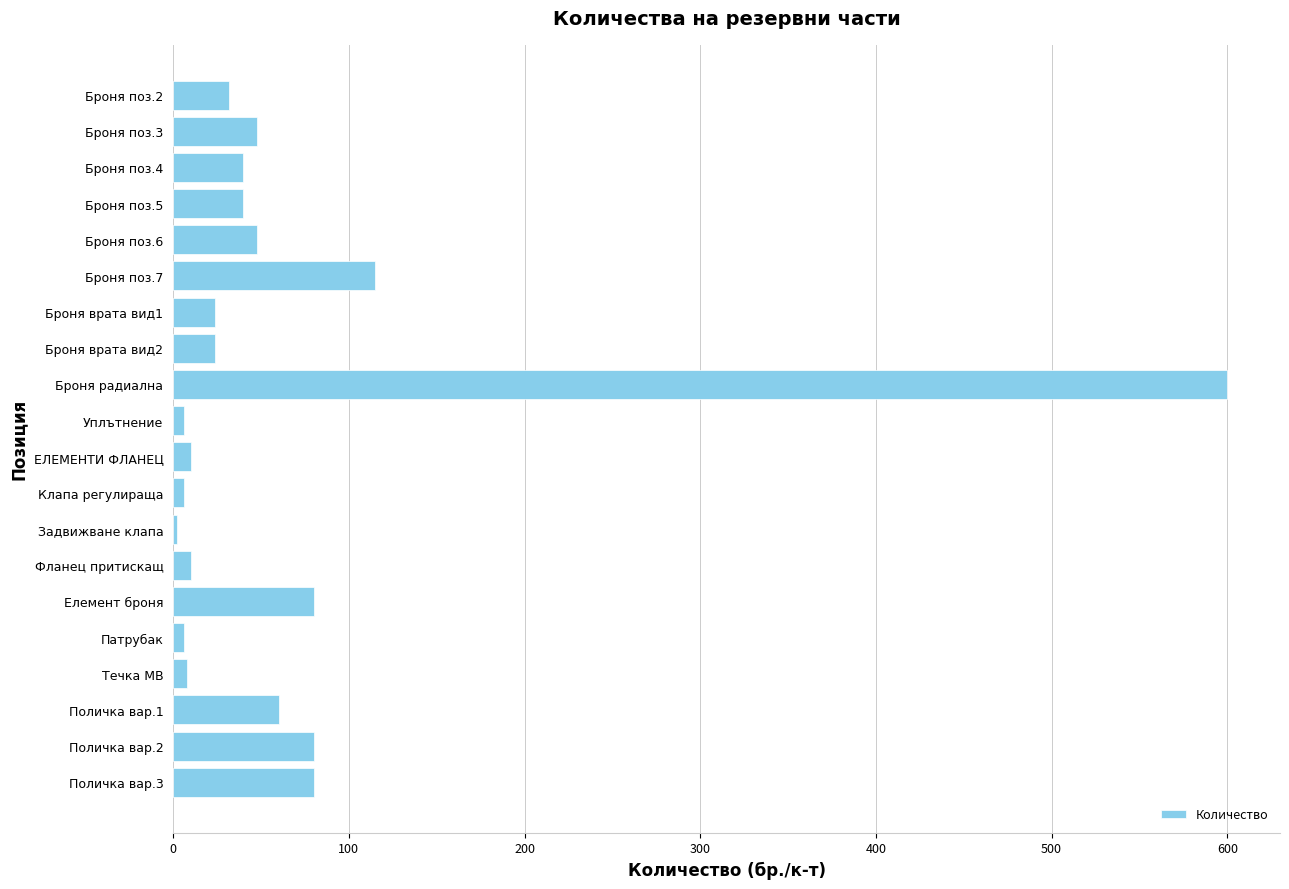

What is the maximum value shown in the chart?

600